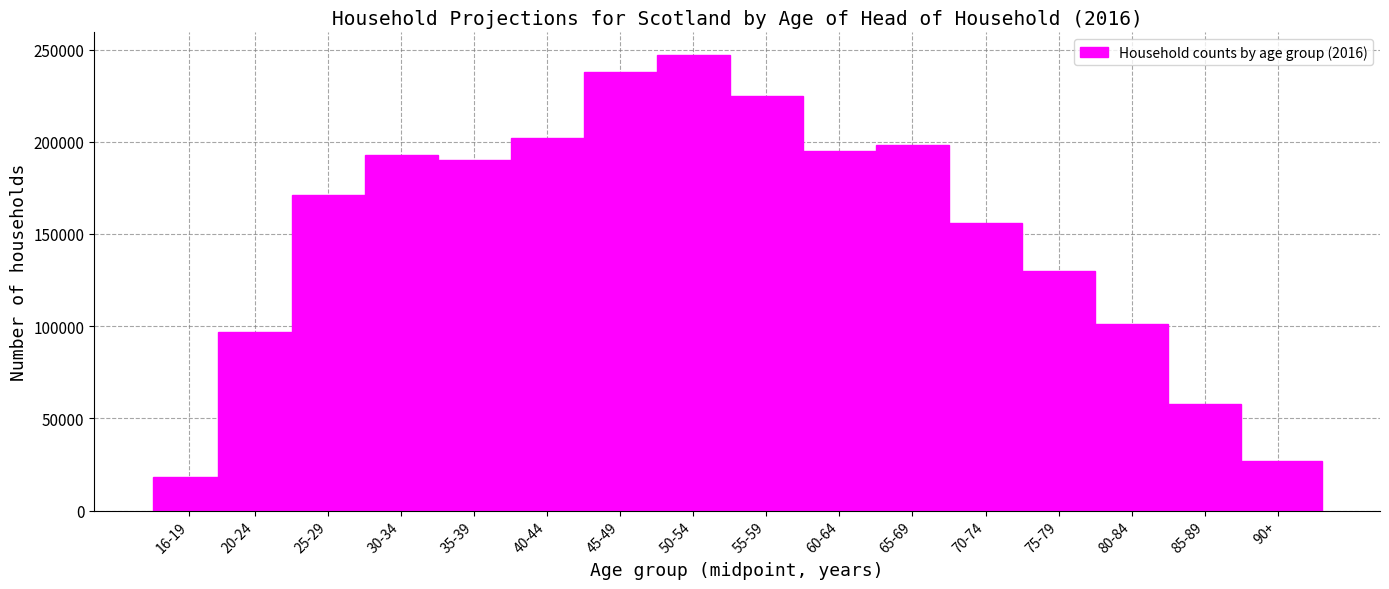

Reading left to right, transcribe all the data shown in this chart.

18000	97000	171000	193000	190000	202000	238000	247000	225000	195000	198000	156000	130000	101000	58000	27000